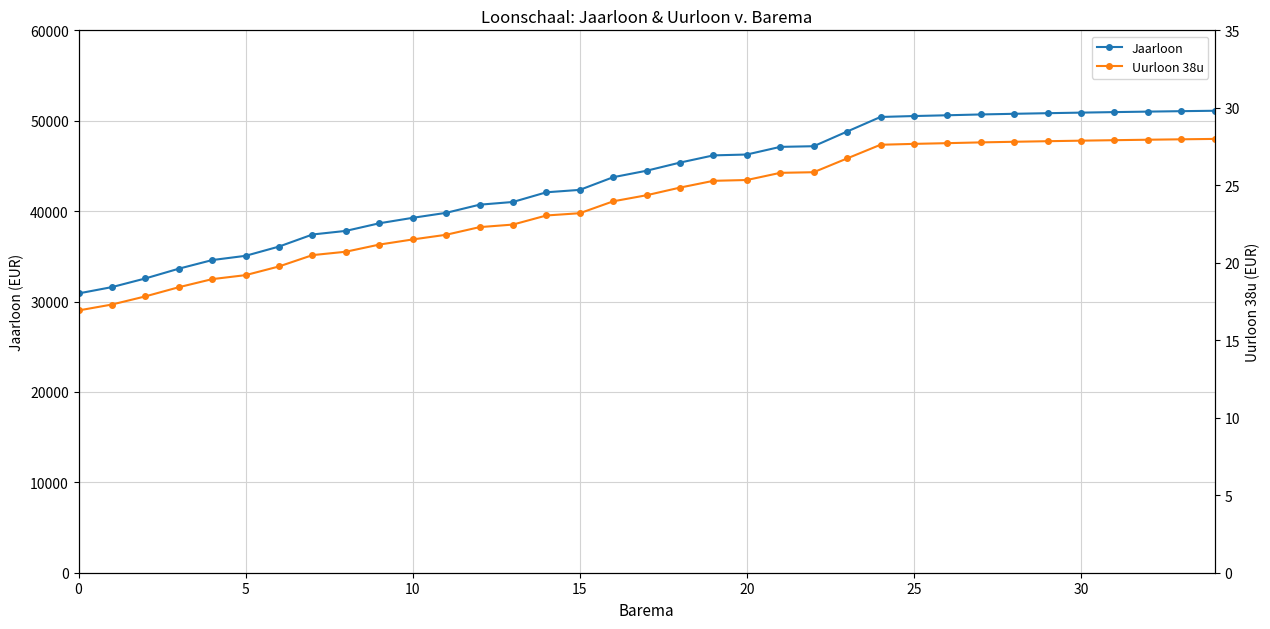

Which category has the highest value across all series?

34